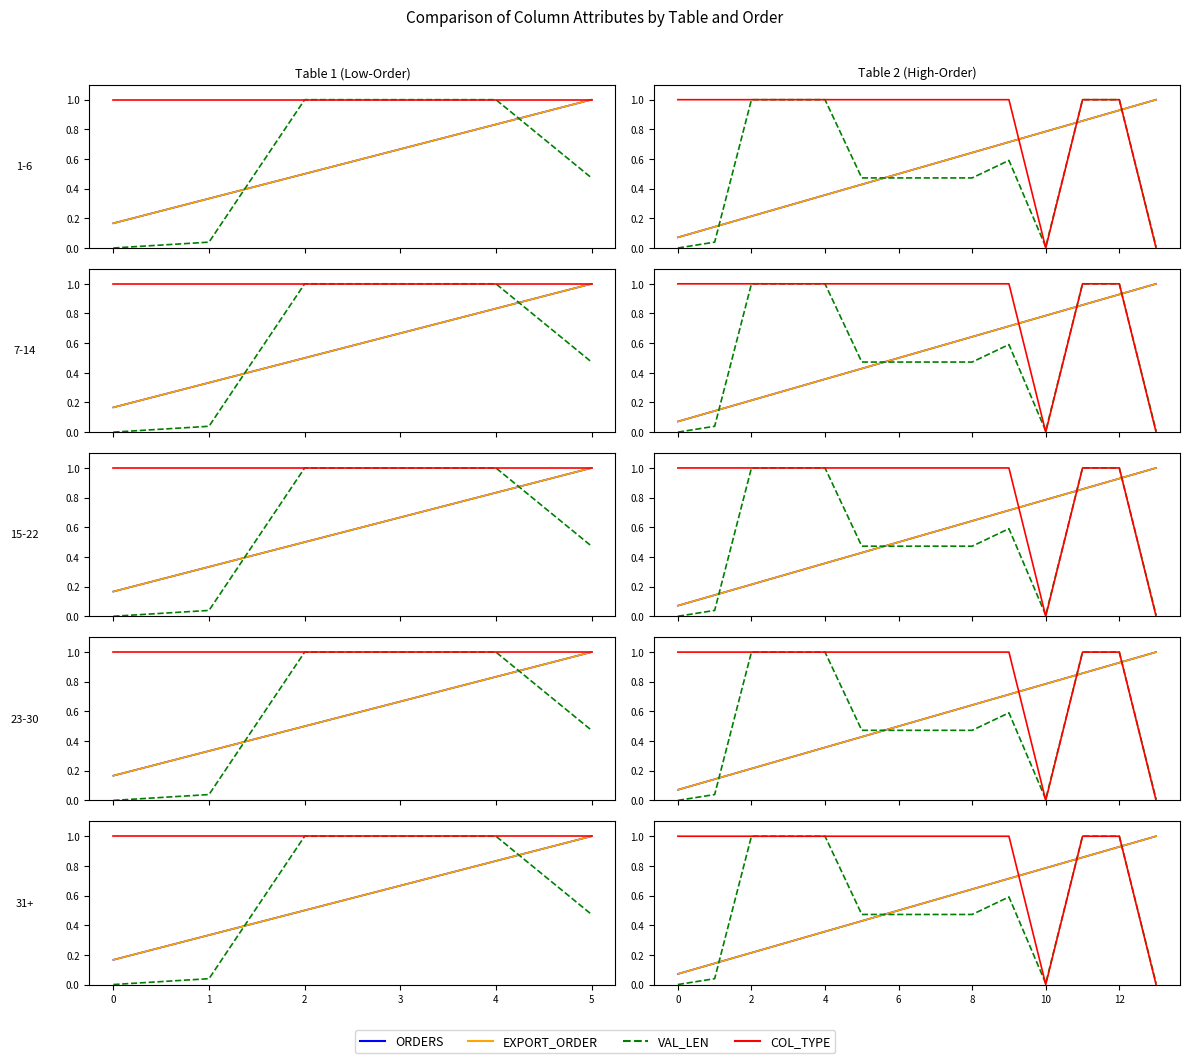

At how many categories does at least one series exceed 0?

14